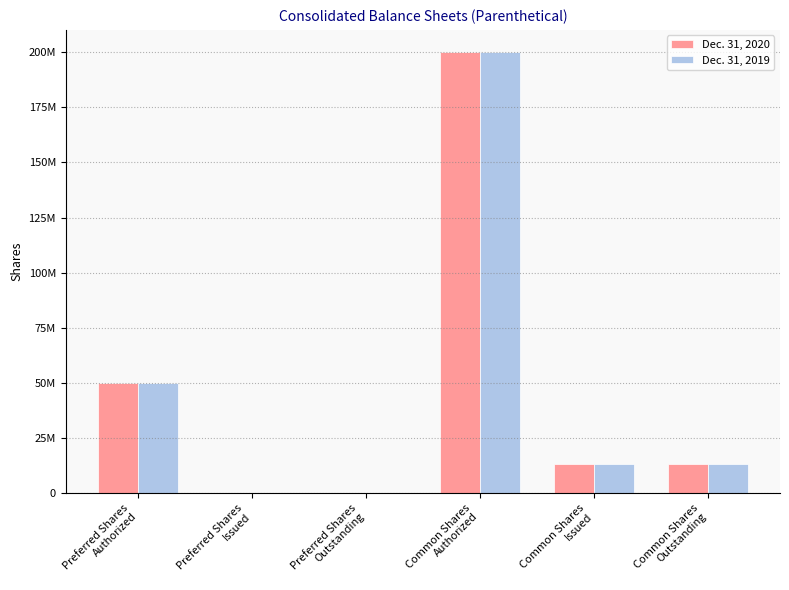

What position from the left is Preferred Shares
Issued?

2